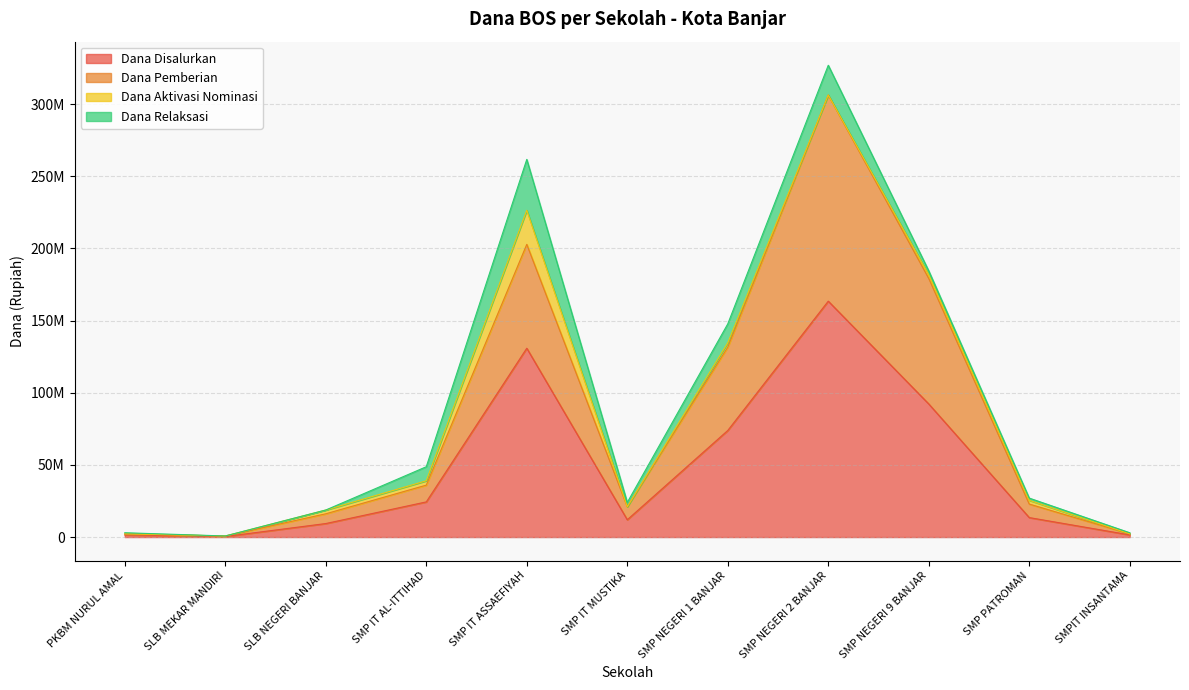

What position from the right is SMP IT MUSTIKA?

6